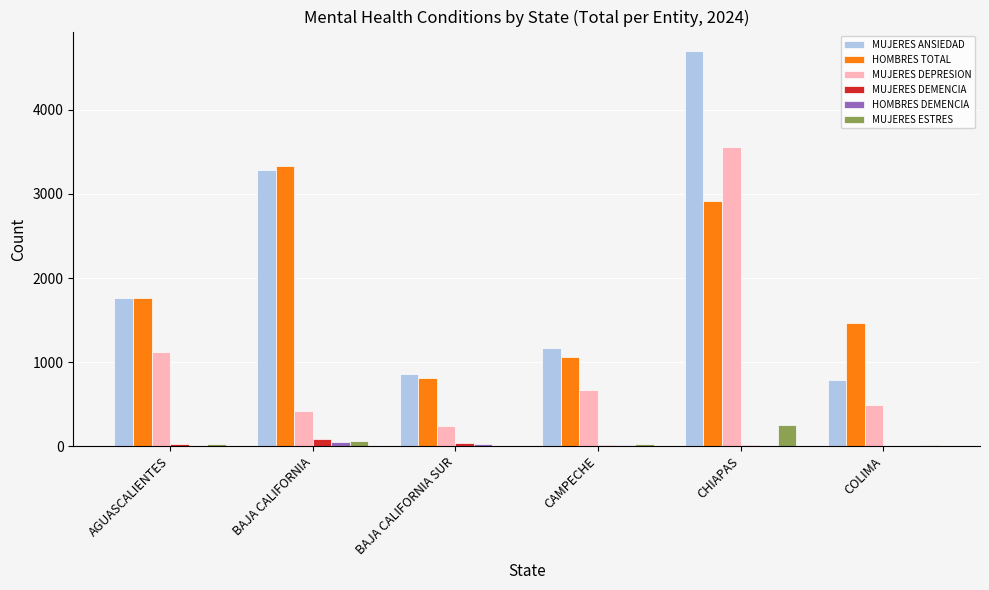

Which series has the largest total across all categories?

MUJERES ANSIEDAD